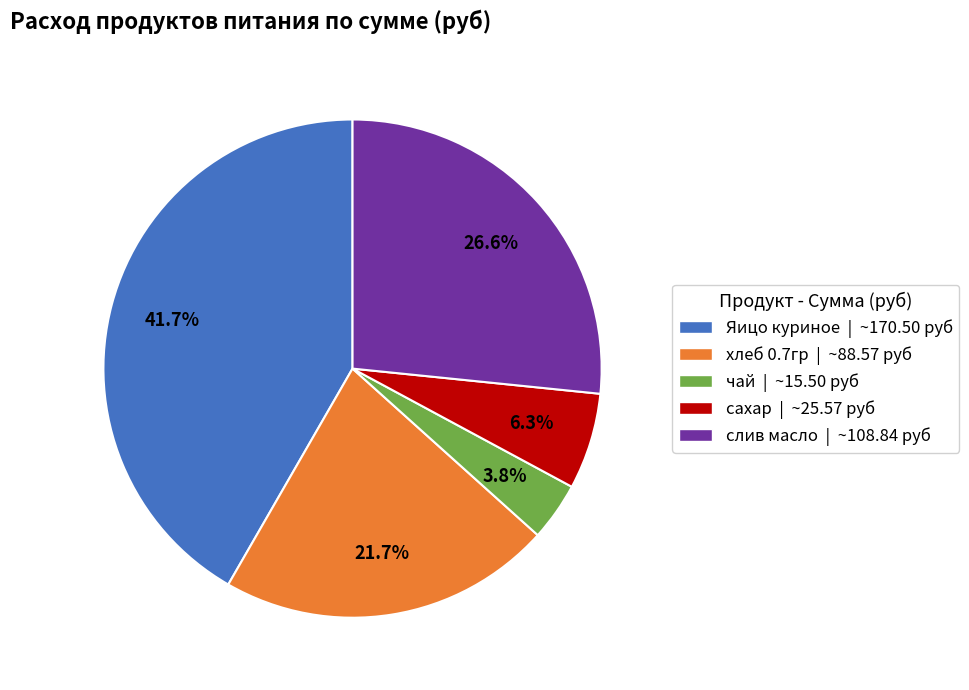

What percentage is NOT represented by Яицо куриное?

58.3%